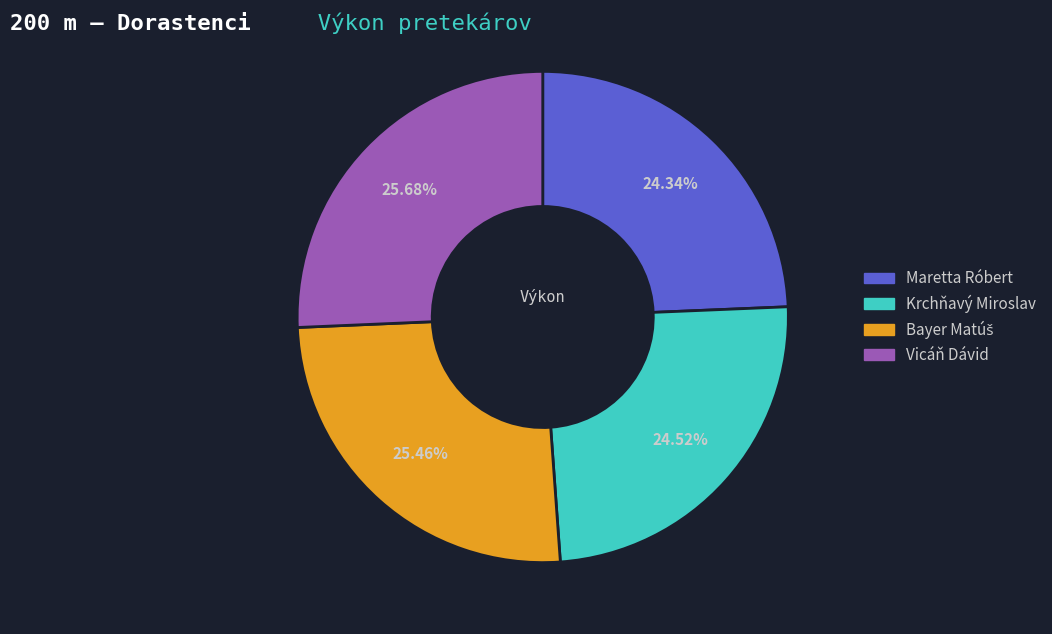

How many segments does this pie chart have?

4